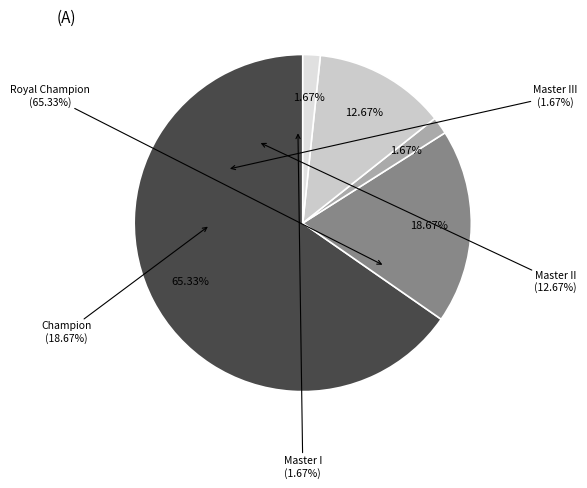

What is the largest slice in the pie chart?

Royal Champion